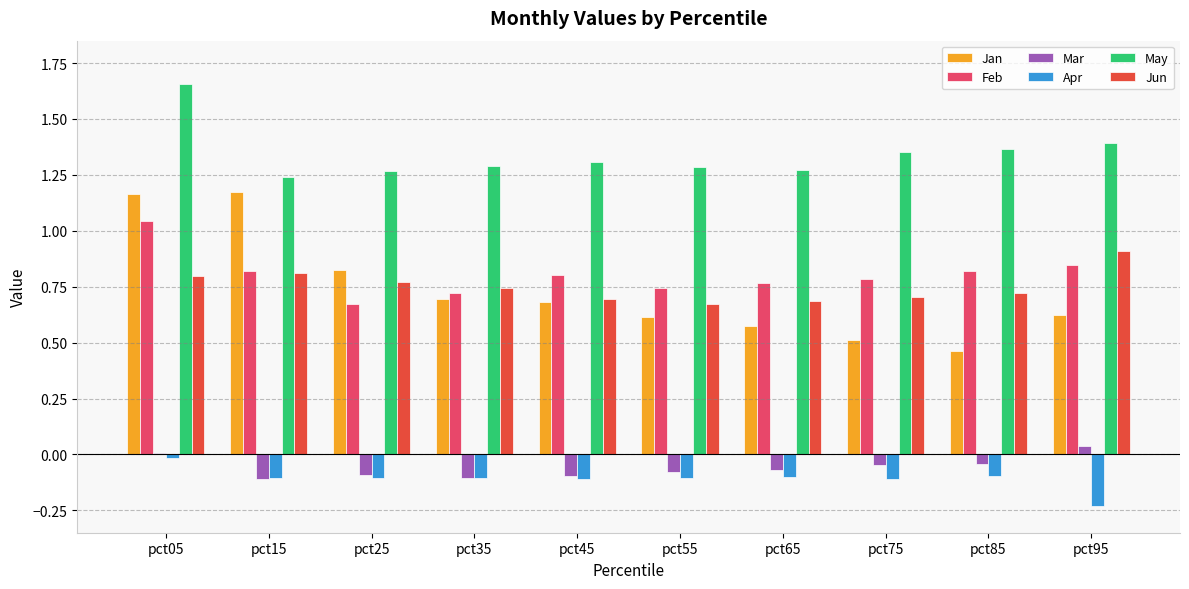

The value of Jun at pct25 is 0.8. True or false?

True